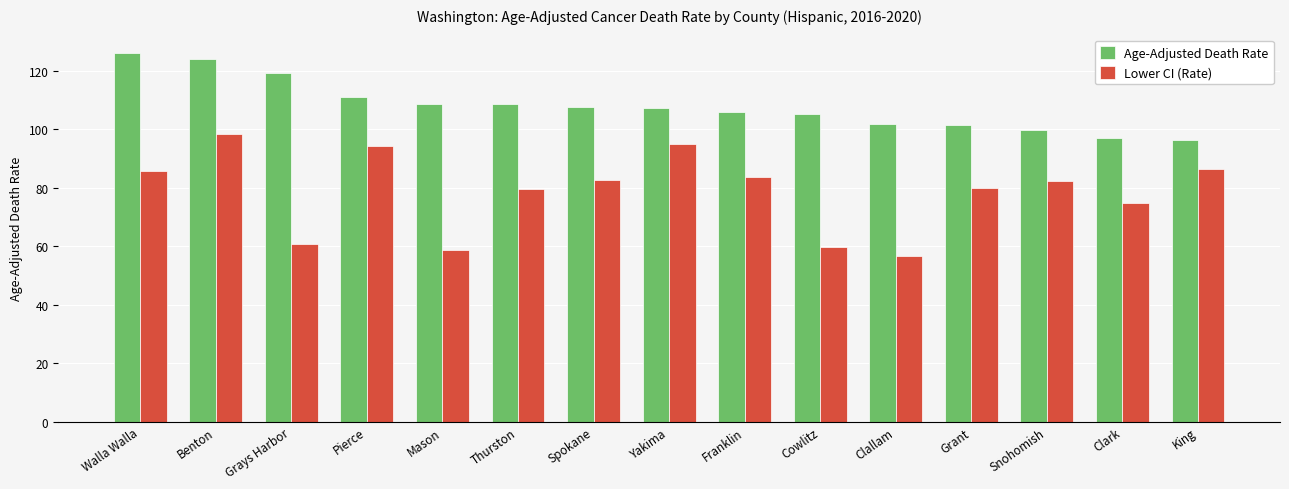

Which series has the largest range (max minus min)?

Lower CI (Rate)